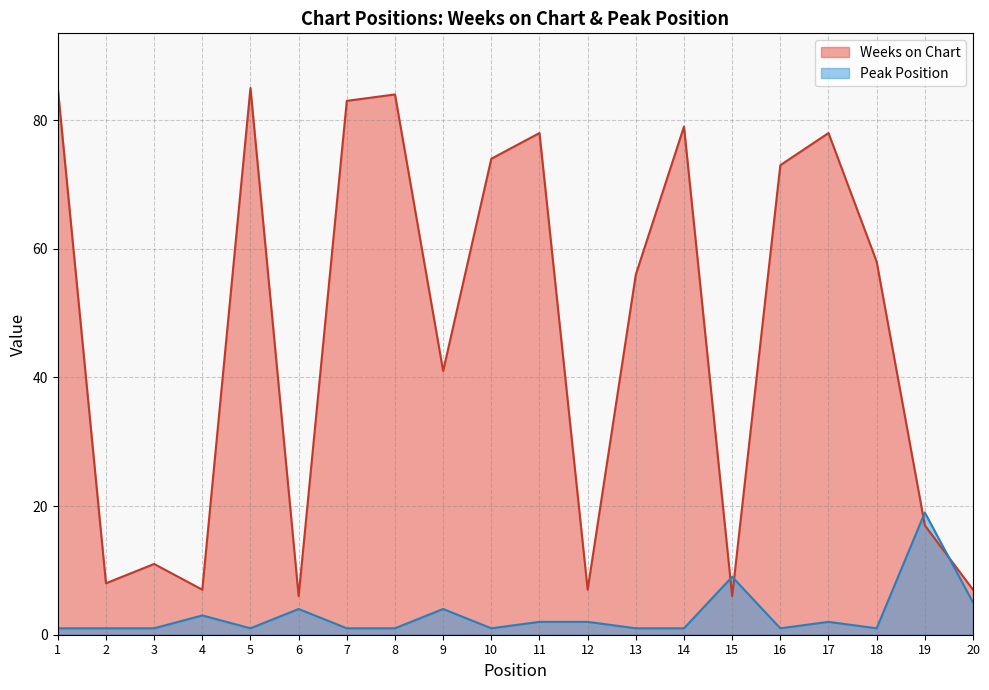

True or false: Peak Position has more than 0 interior local peaks.

True